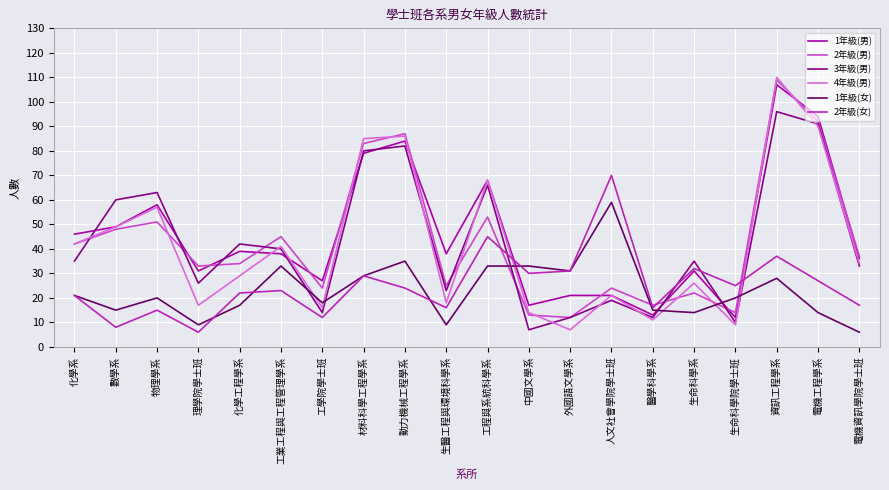

What is the difference between the 1年級(女) values at 生命科學系 and 工學院學士班?

4